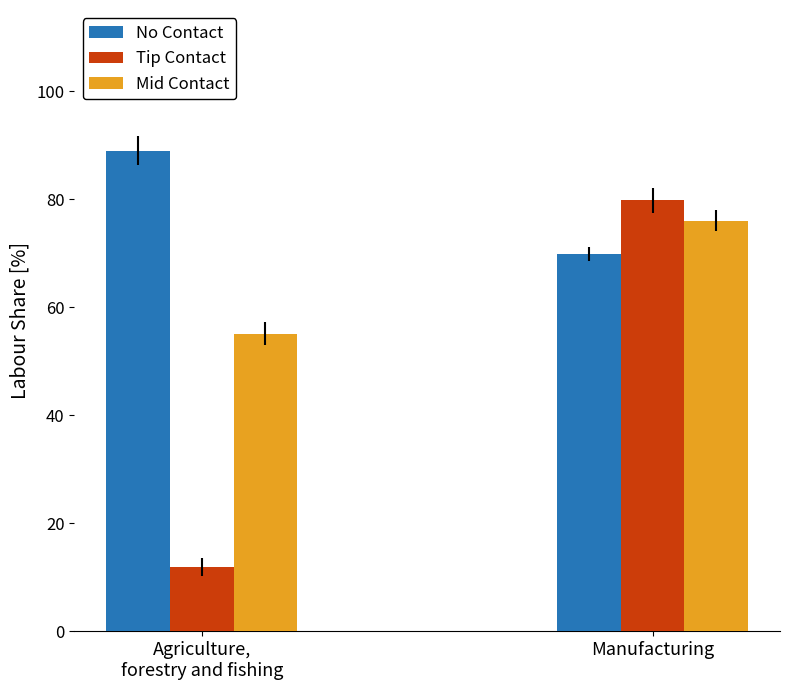

Which series has the largest total across all categories?

No Contact